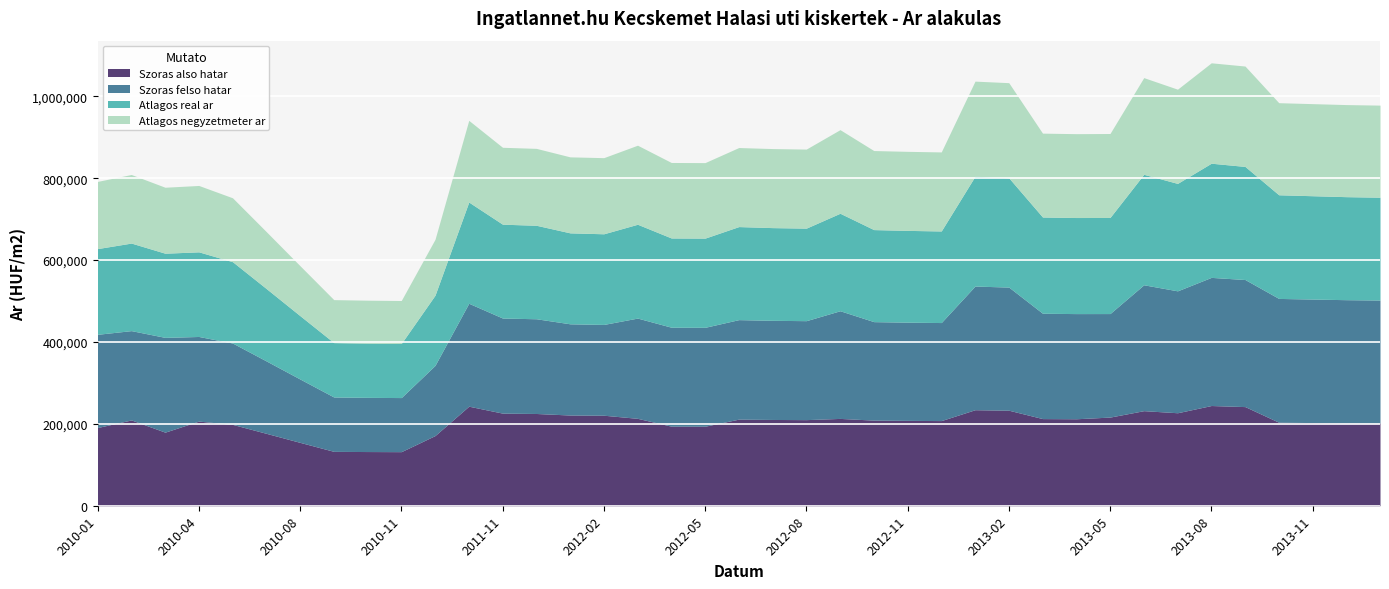

At which category is the sum across all series the highest?

2013-08